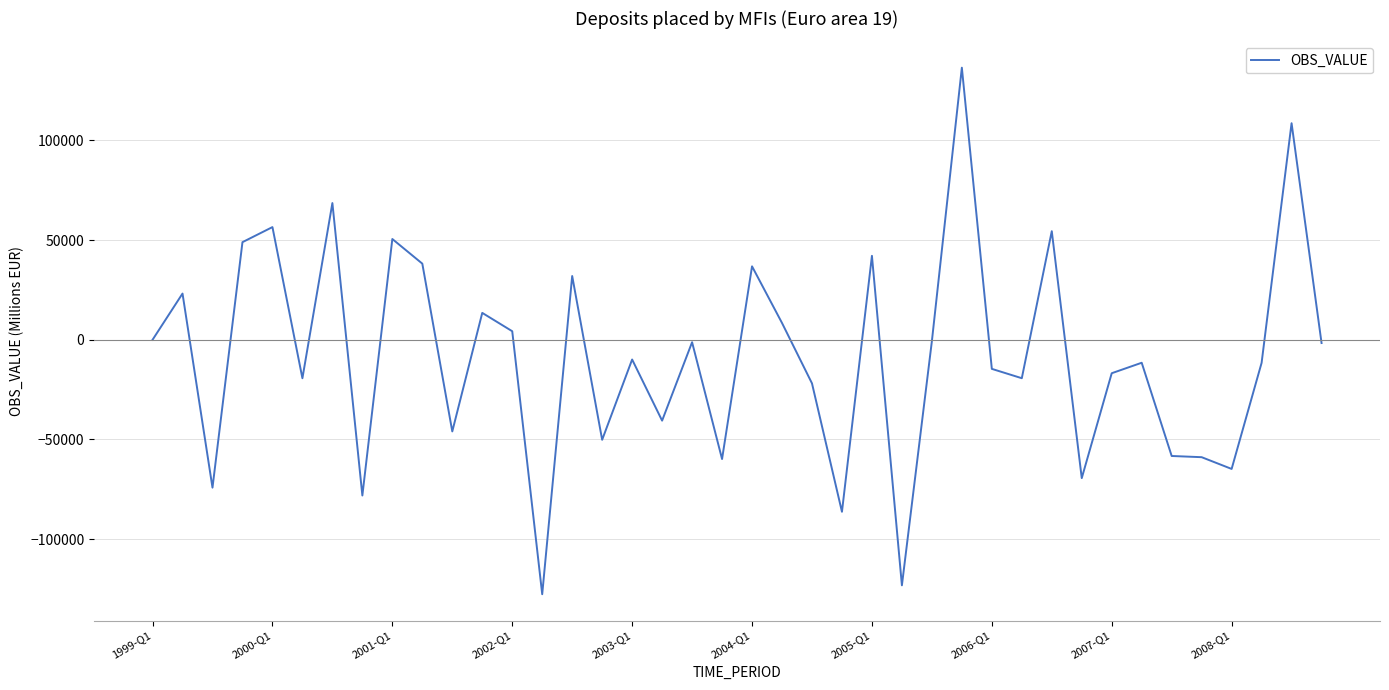

What is the greatest value displayed?

136426.4